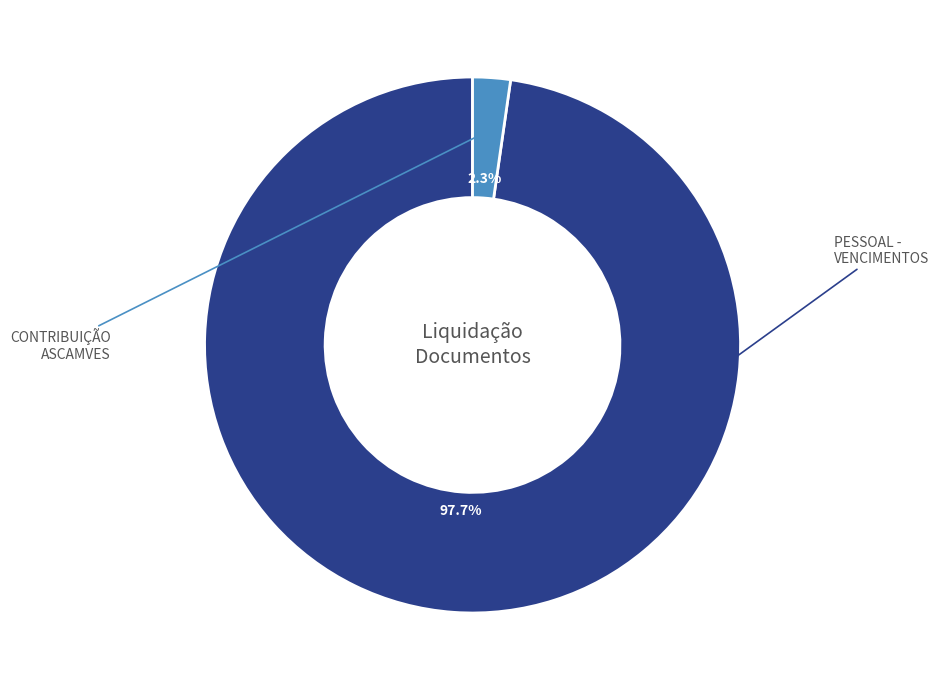

Does any single category account for the majority?

Yes